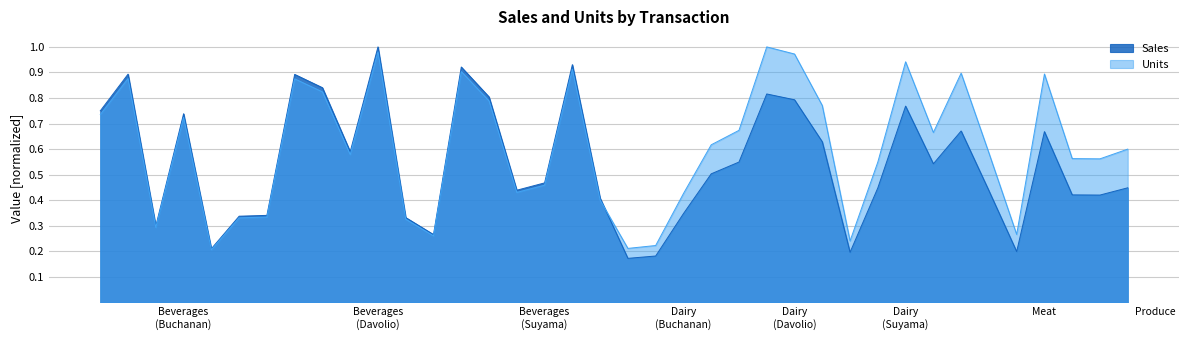

Does the chart display data point markers on the line(s)?

No